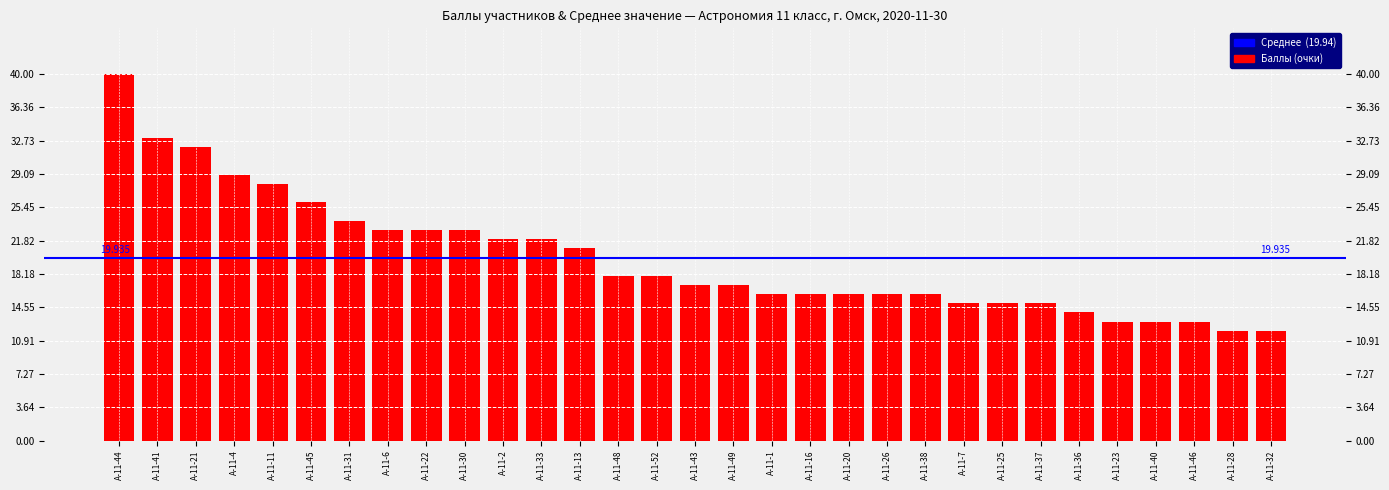

Rank the categories by value from highest to lowest.

А-11-44, А-11-41, А-11-21, А-11-4, А-11-11, А-11-45, А-11-31, А-11-6, А-11-22, А-11-30, А-11-2, А-11-33, А-11-13, А-11-48, А-11-52, А-11-43, А-11-49, А-11-1, А-11-16, А-11-20, А-11-26, А-11-38, А-11-7, А-11-25, А-11-37, А-11-36, А-11-23, А-11-40, А-11-46, А-11-28, А-11-32